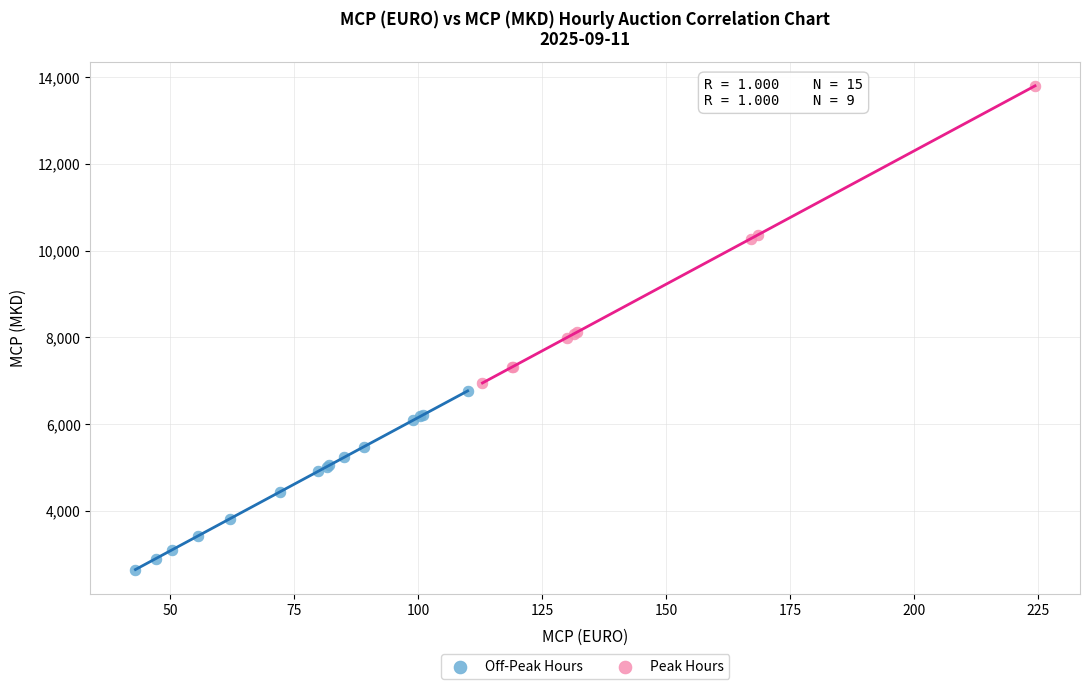

Which series contains the highest Y value?

Peak Hours